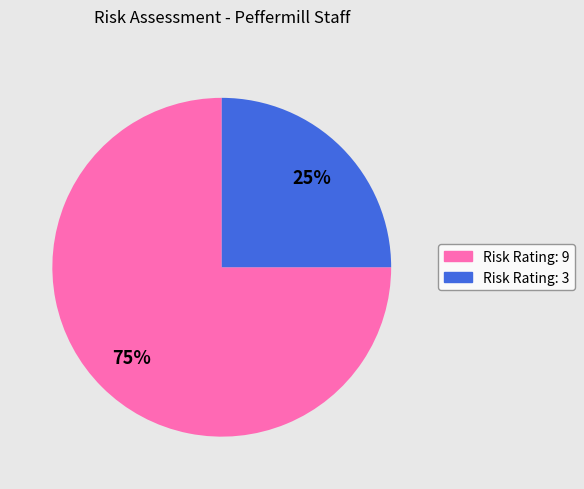

Which category has the biggest portion of the pie?

Risk Rating: 9